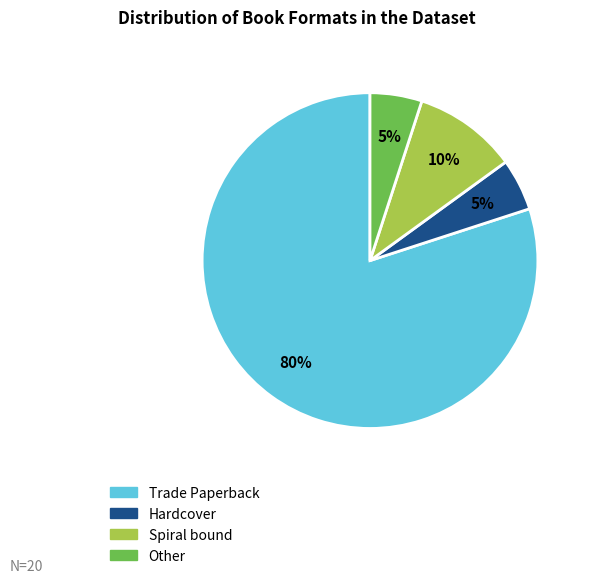

How many segments does this pie chart have?

4